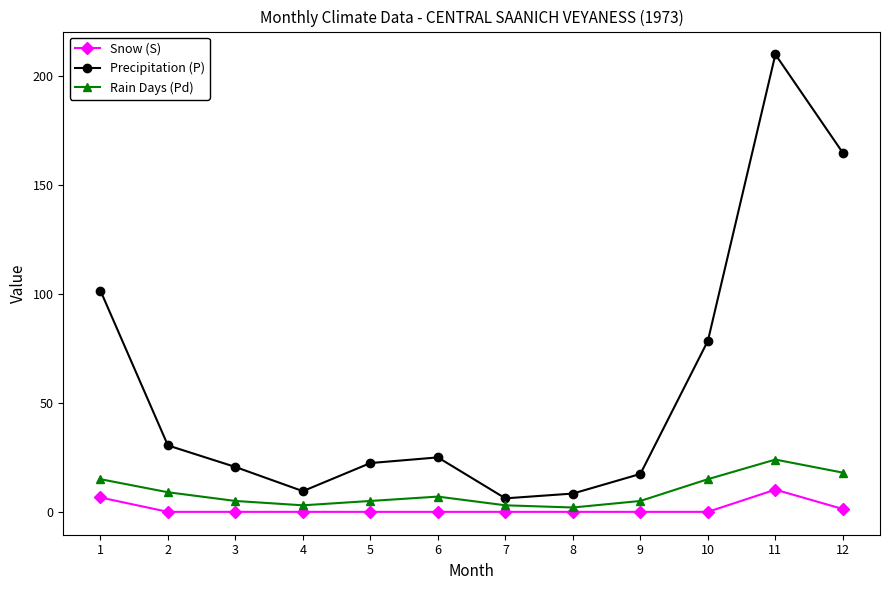

True or false: Rain Days (Pd) has more than 0 points higher than both neighbors.

True